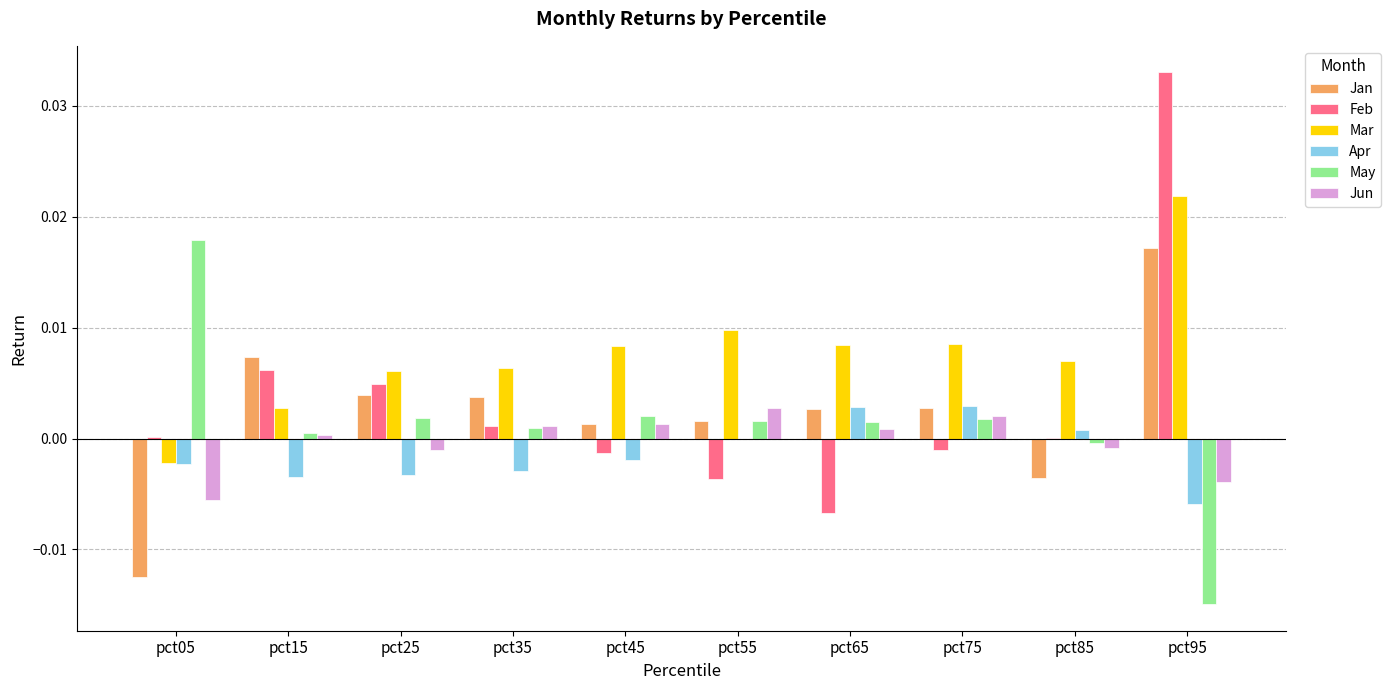

Which series has the largest total across all categories?

Mar